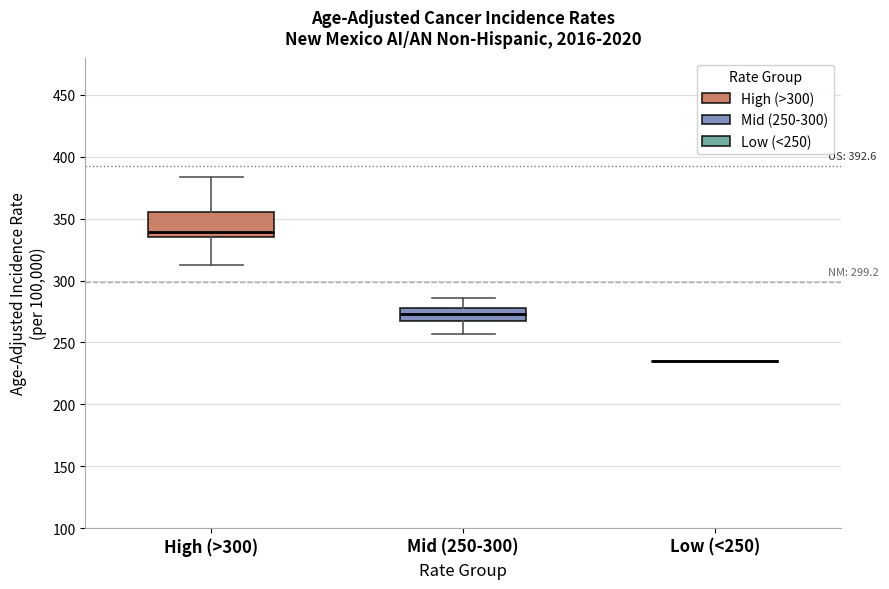

Which box is the tallest, from its lower edge to its upper edge?

High (>300)